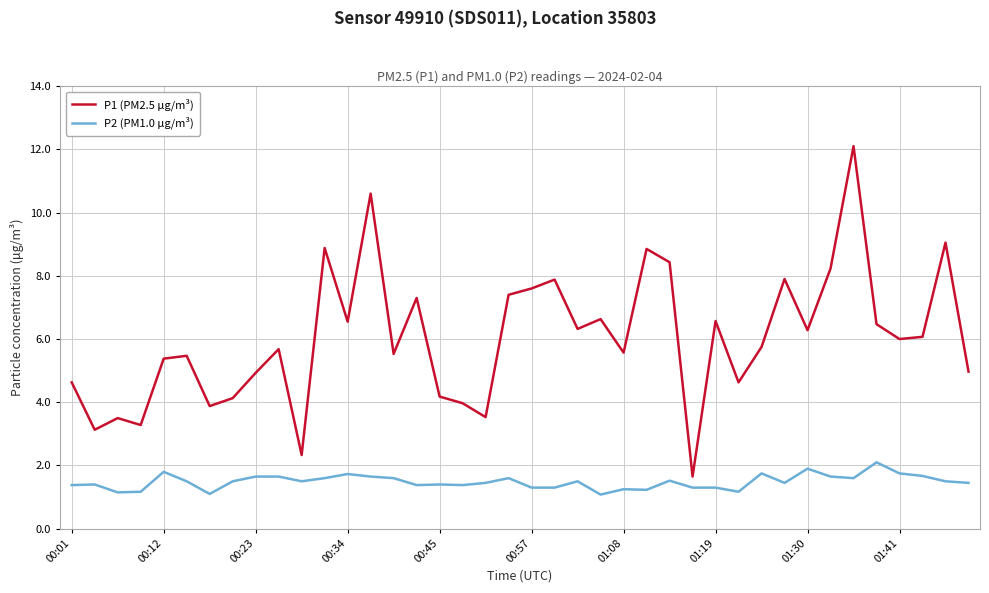

True or false: P1 (PM2.5 μg/m³) and P2 (PM1.0 μg/m³) cross at least once.

False